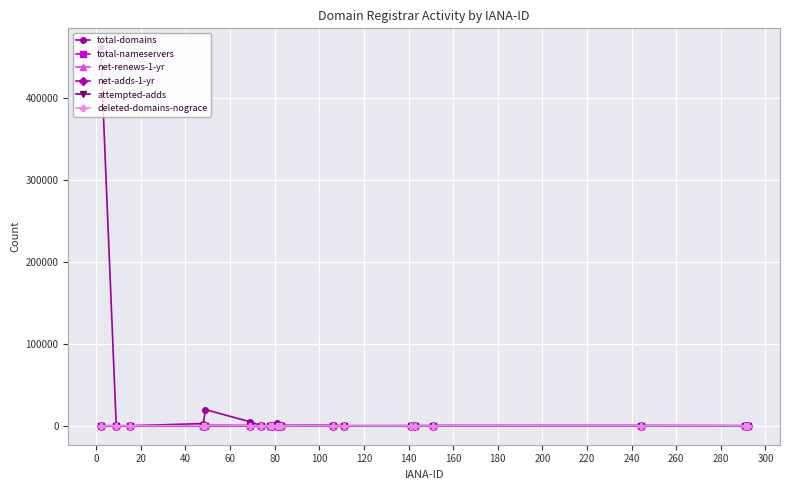

Which series has the largest range (max minus min)?

total-domains